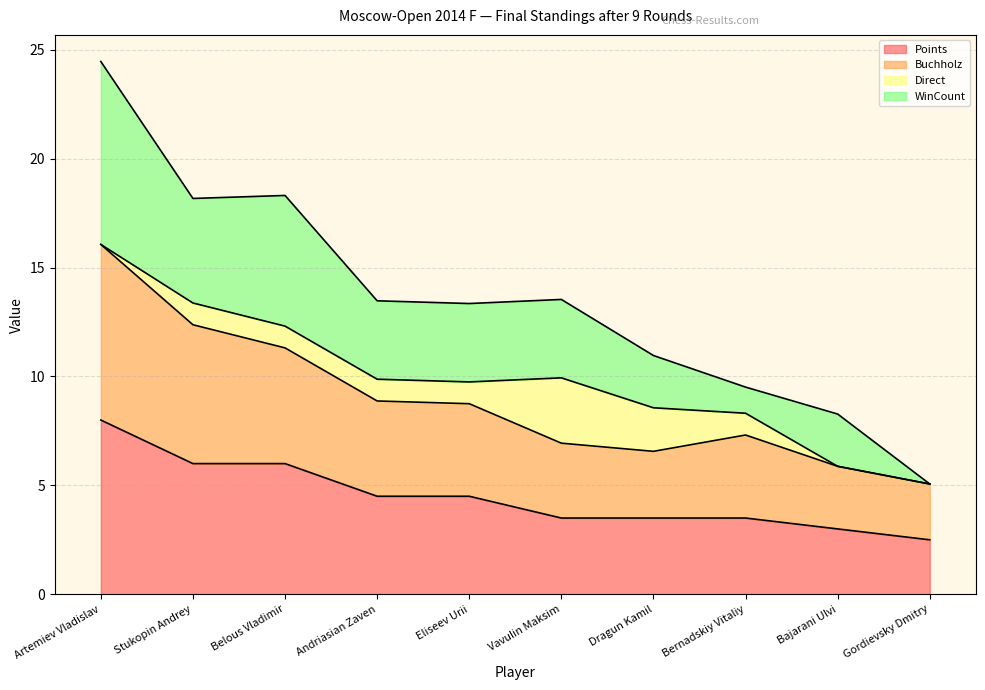

How many data points in Buchholz are less than 8?

5